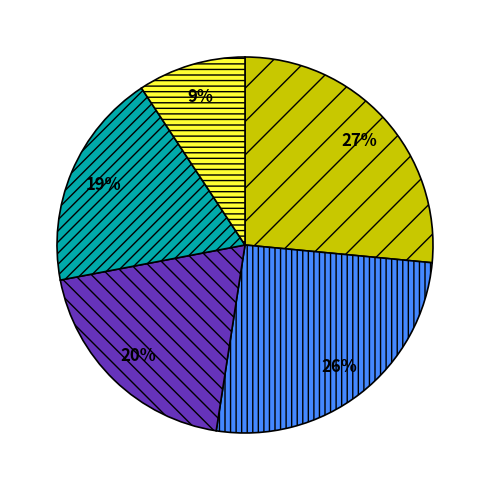

Does any single category account for the majority?

No